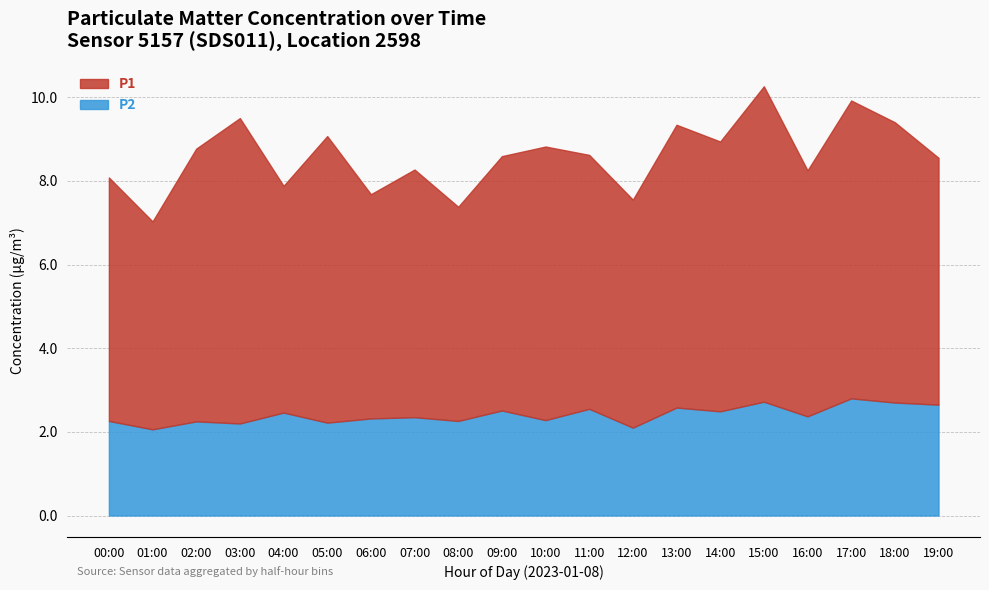

Which has a higher value, 16:00 or 08:00?

16:00